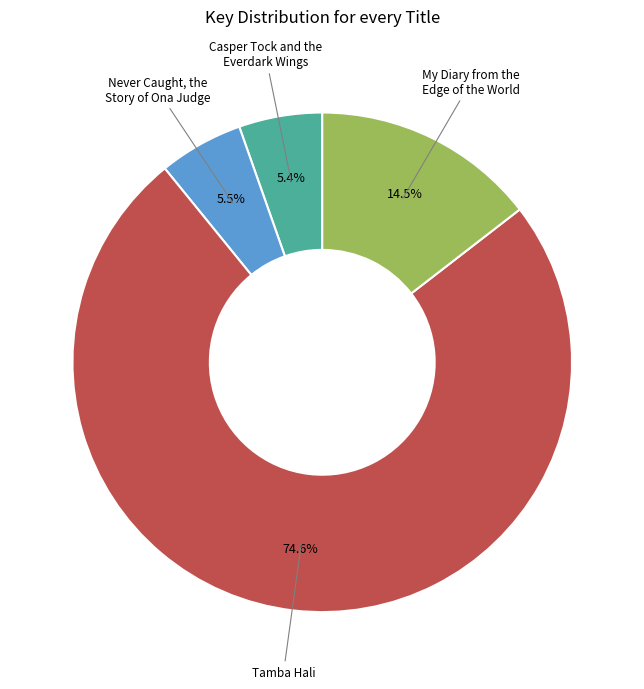

What portion of the pie excludes Casper Tock and the Everdark Wings?

94.6%